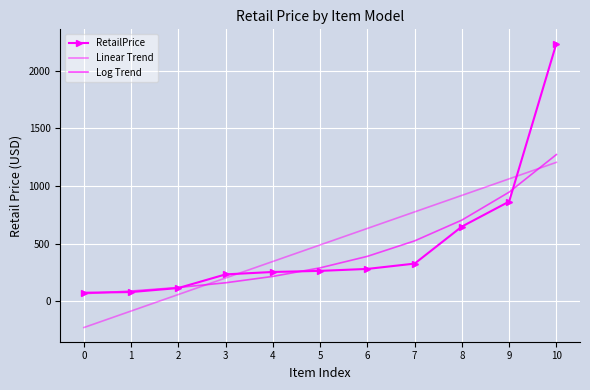

What is the average value of the Linear Trend series?

488.4